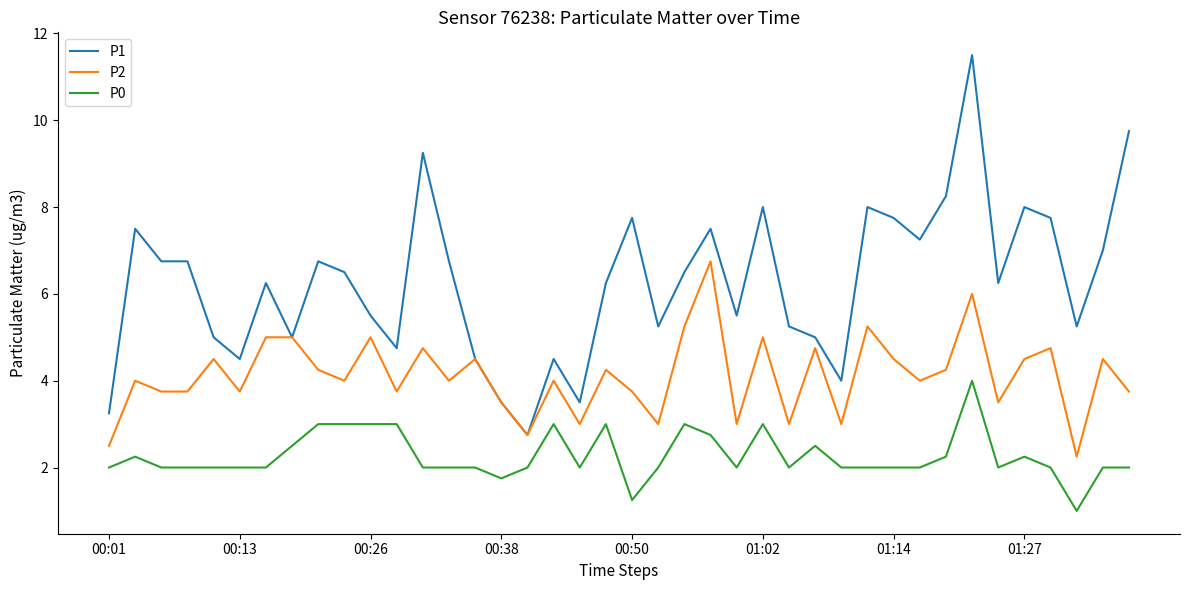

List the series in order of their peak value, highest first.

P1, P2, P0